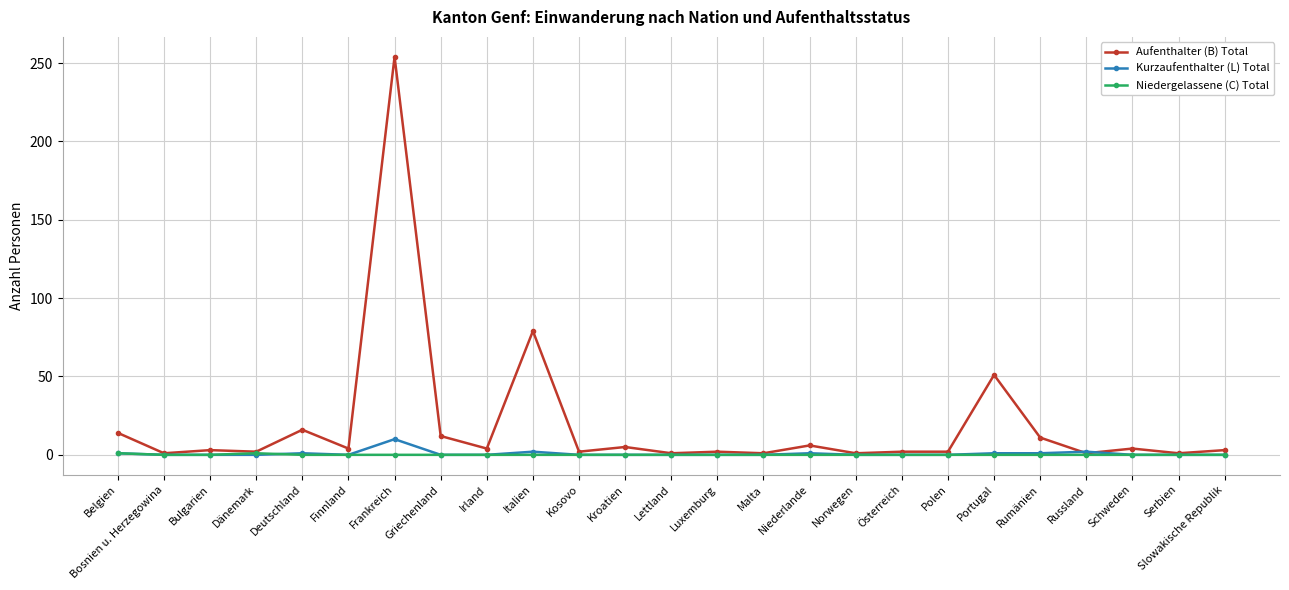

The value of Aufenthalter (B) Total at Italien is 35. True or false?

False